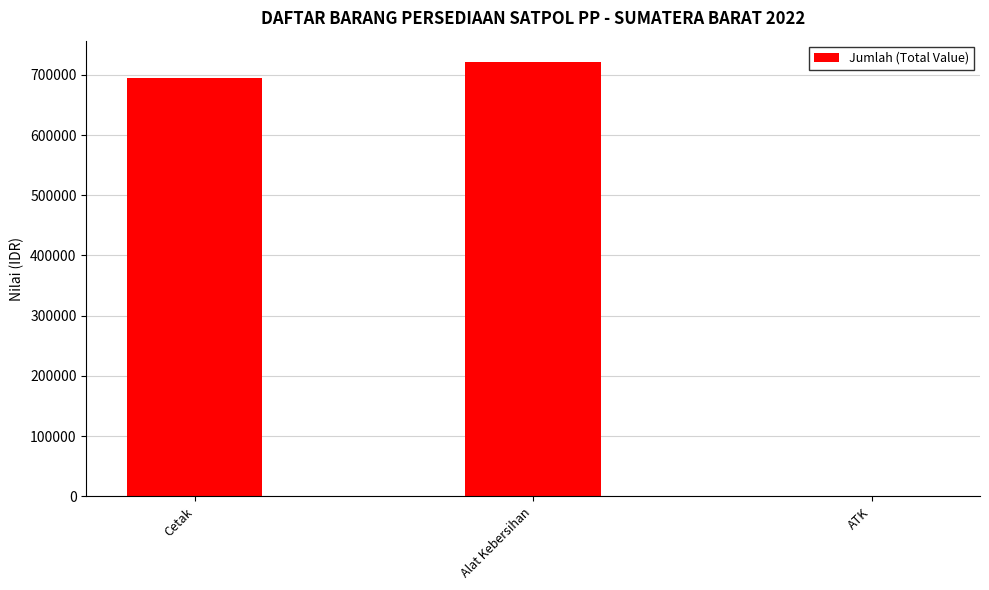

True or false: the data shows 282073 at ATK.

False